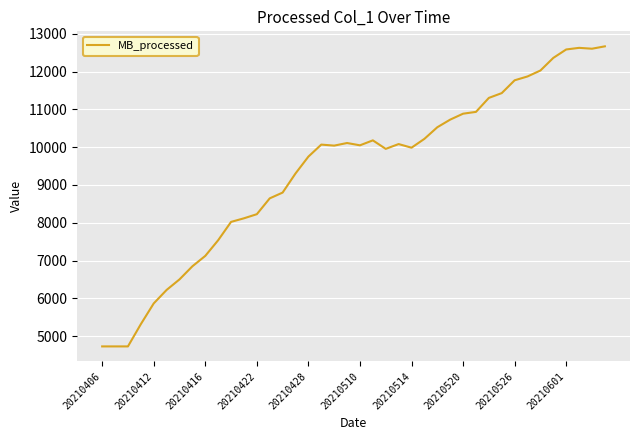

What is the difference between the maximum and minimum values?

7943